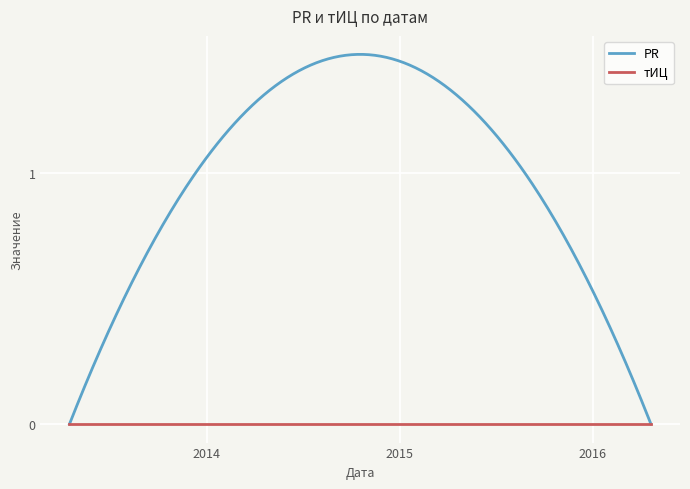

List the series in order of their peak value, highest first.

PR, тИЦ